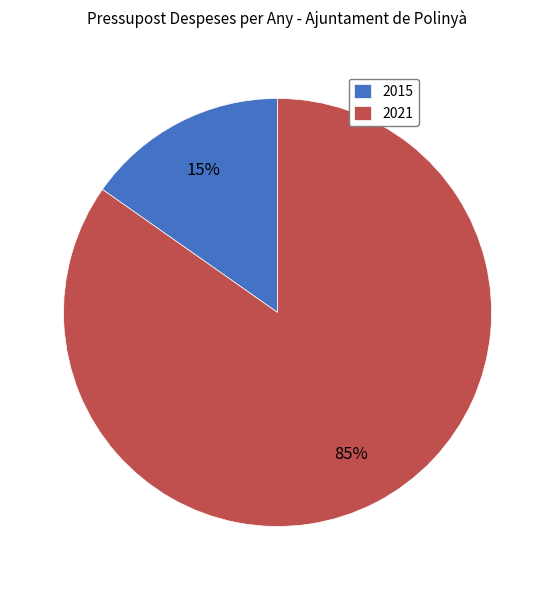

Approximately how many times larger is the value at 2015 compared to 2021?

0.2